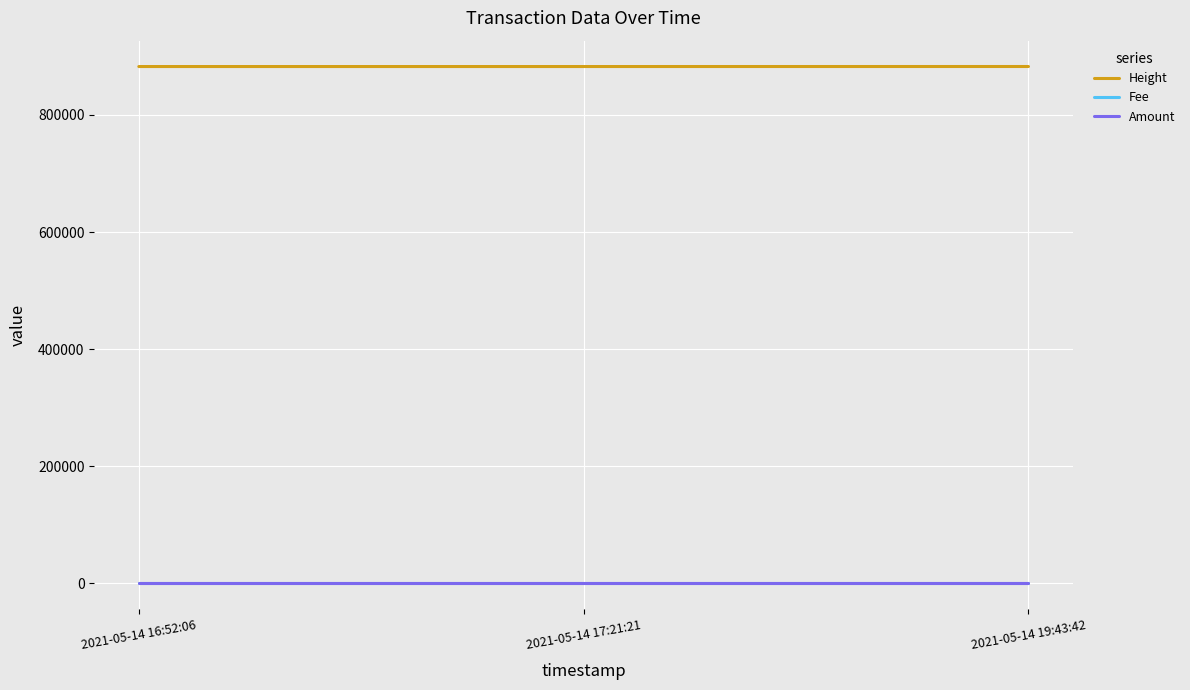

What is the minimum value for Height?

882732.0